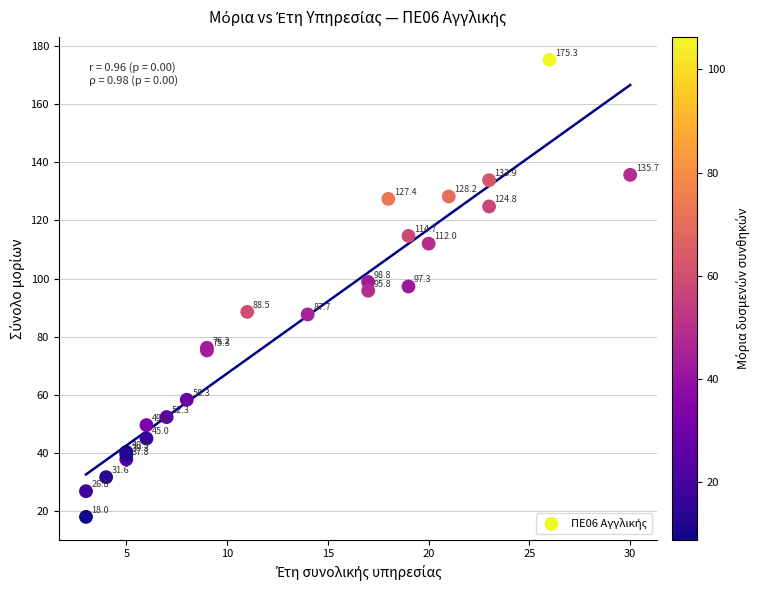

What Y value in the scatter plot is closest to 96?

95.8